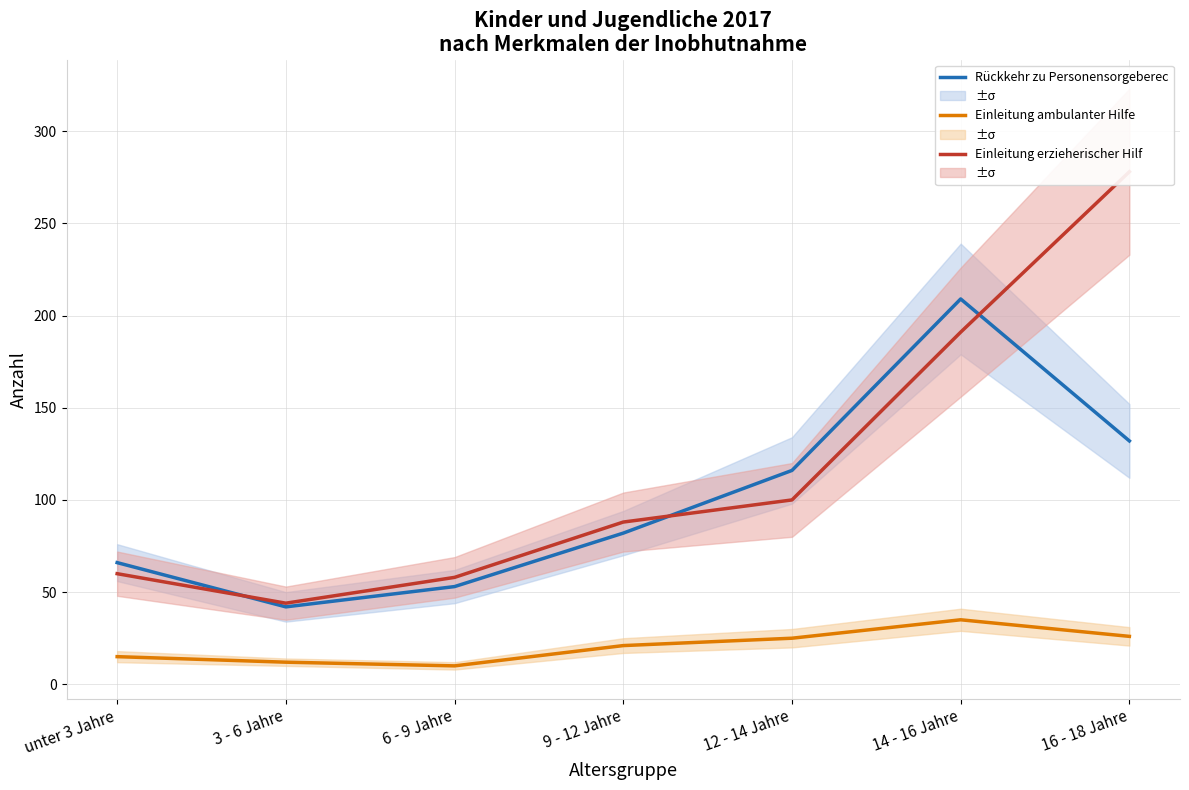

What is the greatest value displayed?

278